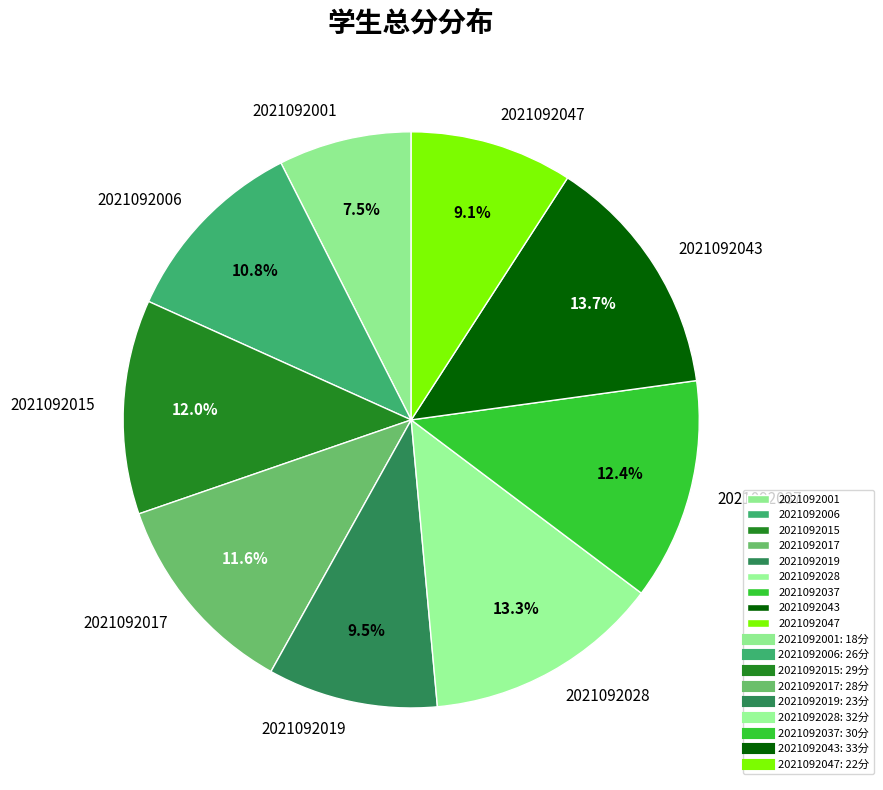

To the nearest percent, what is the combined percentage of 2021092015 and 2021092028?

25%